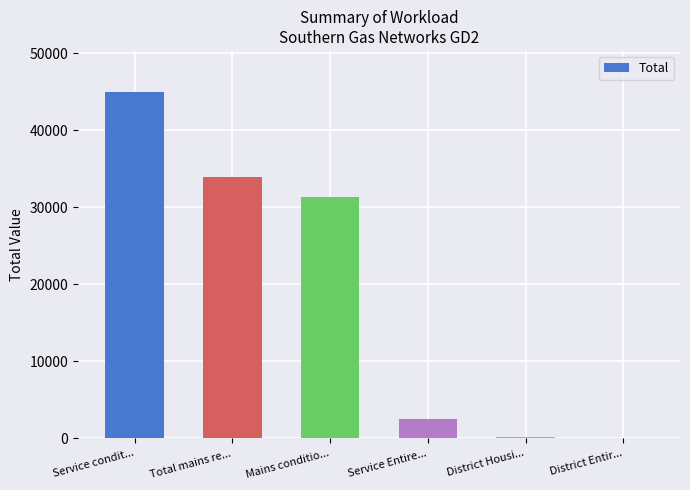

What is the greatest value displayed?

44889.0